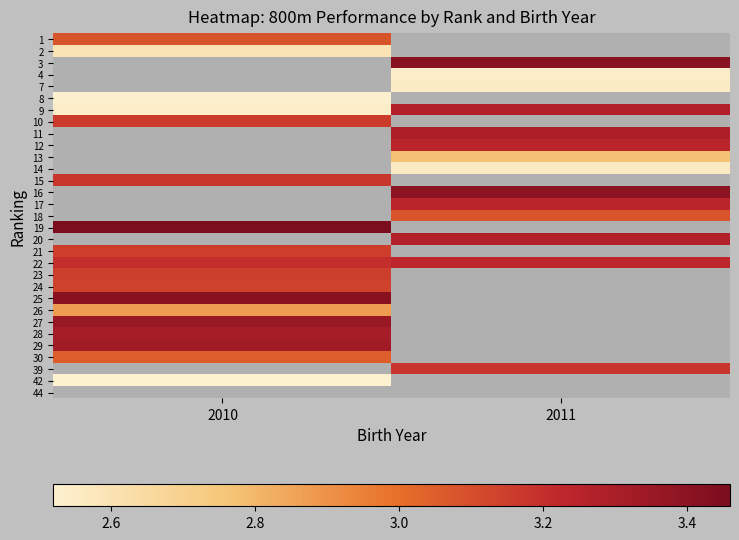

Is the value of 19 at 2011 greater than the value of 24 at 2011?

No